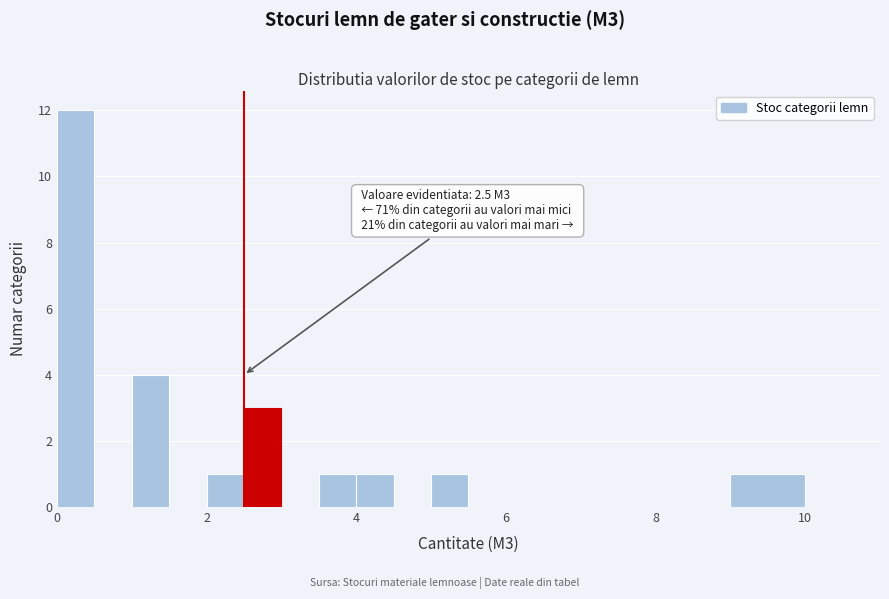

Around what value on the x-axis is the tallest bar? Give the approximate position of its centre, as read against the axis.

0.2